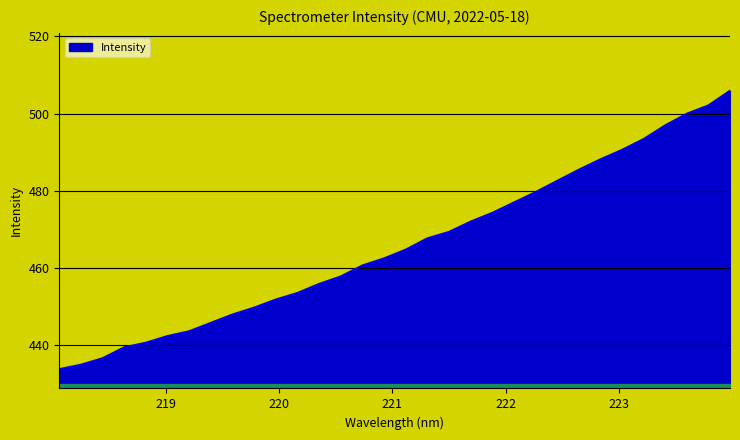

What is the smallest value displayed?

433.8